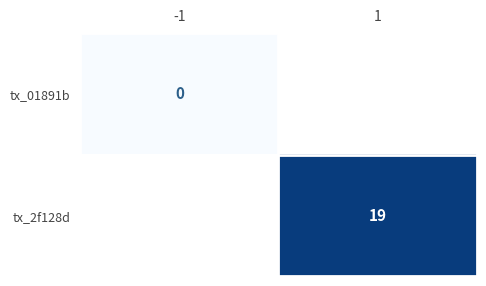

Which category has the highest value across all series?

1